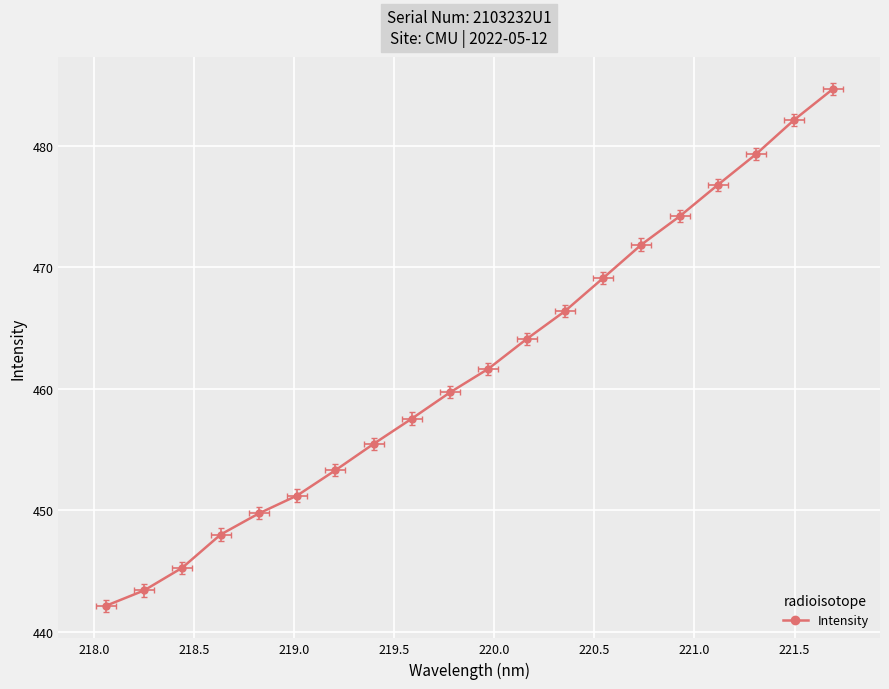

What is the value of the 16th point from the left?

474.2